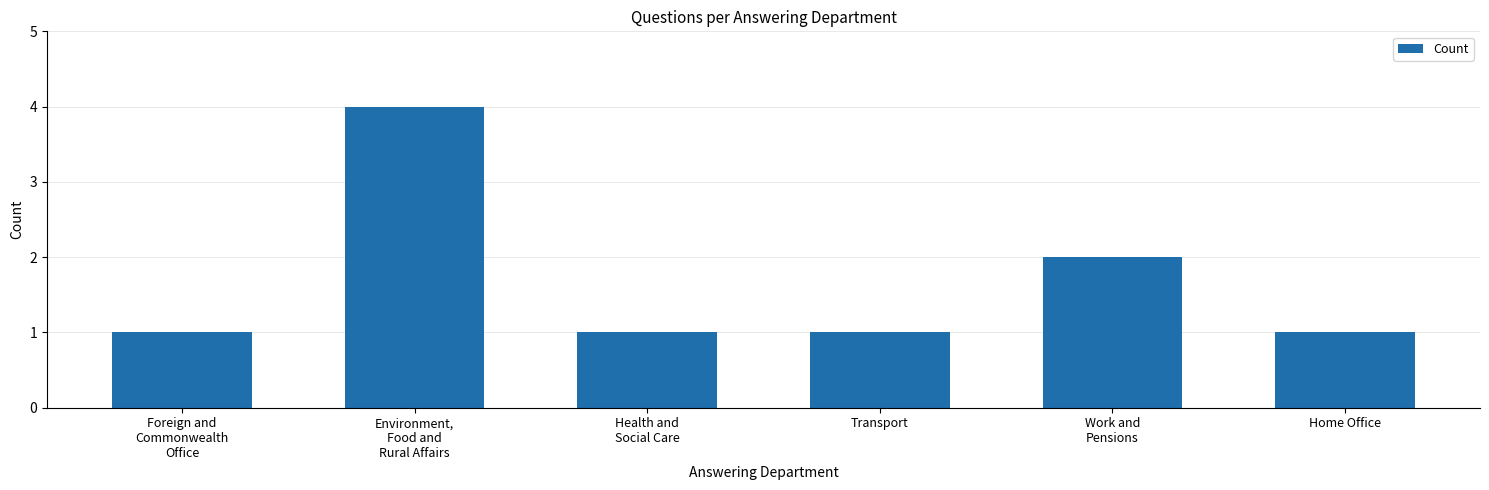

The chart shows a value of 3 at Work and
Pensions. True or false?

False